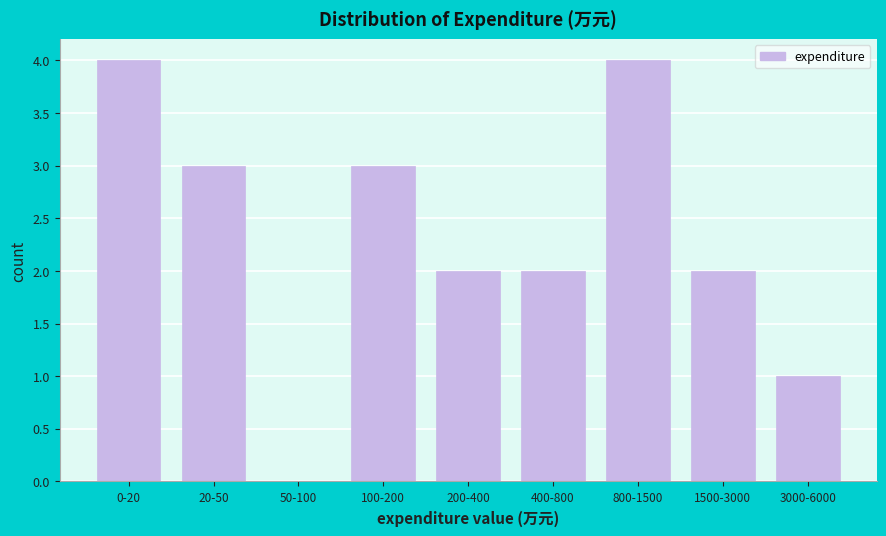

Reading left to right, extract all data points from this chart.

0-20=4	20-50=3	50-100=0	100-200=3	200-400=2	400-800=2	800-1500=4	1500-3000=2	3000-6000=1